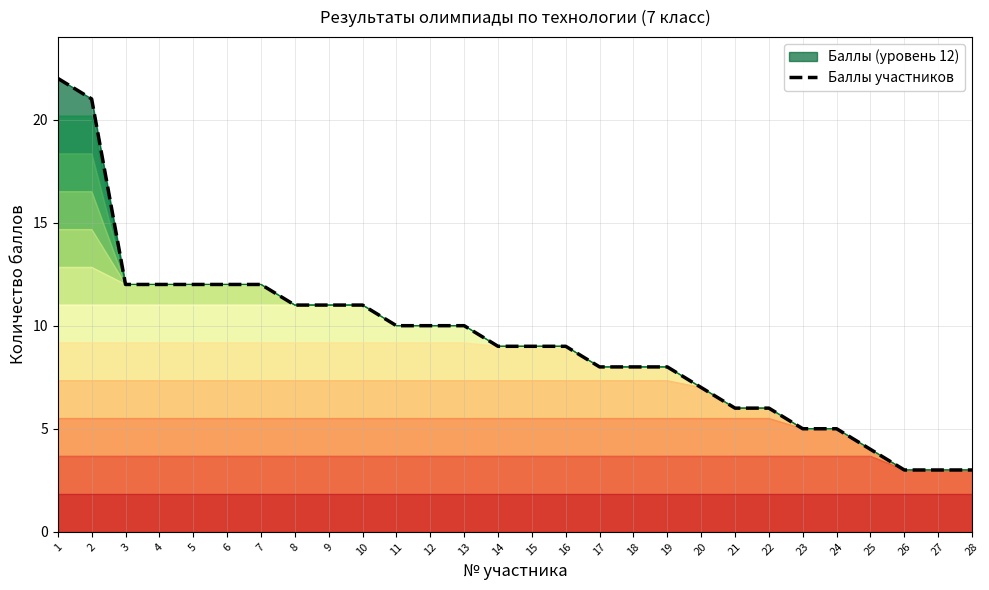

Does the chart display data point markers on the line(s)?

No